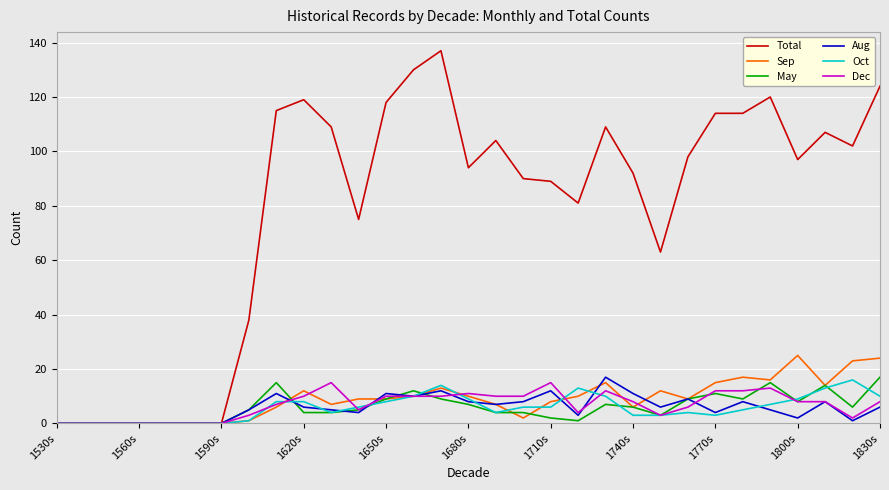

What is the difference between the second highest and second lowest values in the Total series?

130